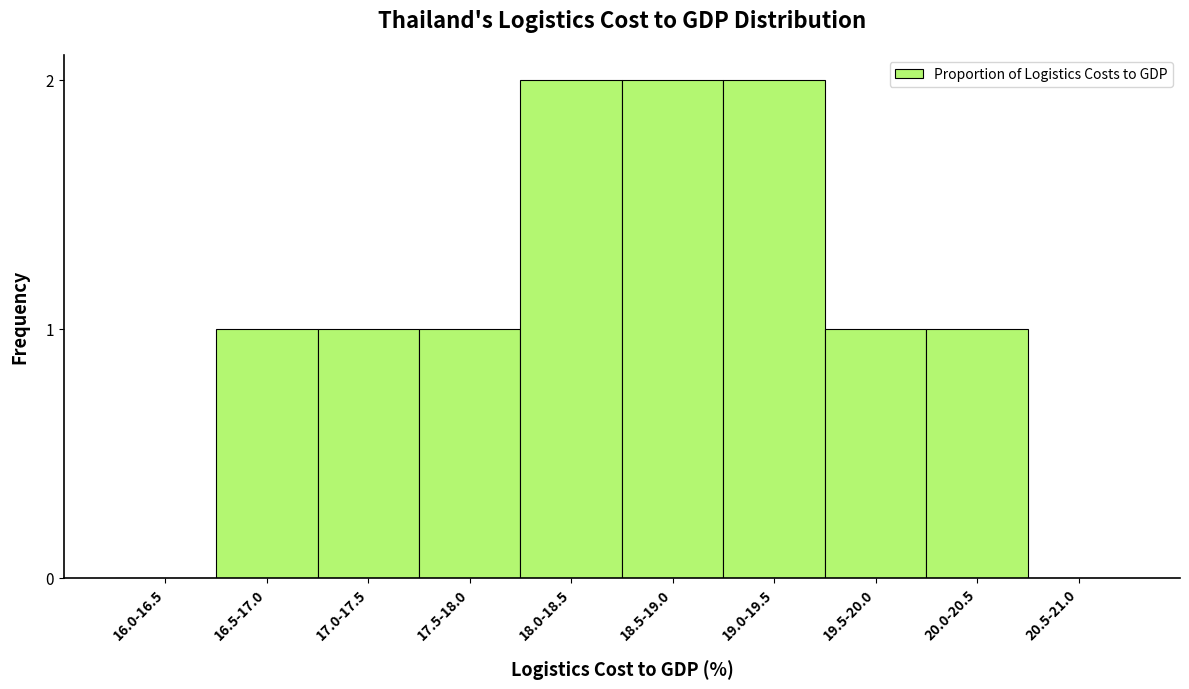

Reading left to right, what are all the values shown in this chart?

16.0-16.5=0	16.5-17.0=1	17.0-17.5=1	17.5-18.0=1	18.0-18.5=2	18.5-19.0=2	19.0-19.5=2	19.5-20.0=1	20.0-20.5=1	20.5-21.0=0